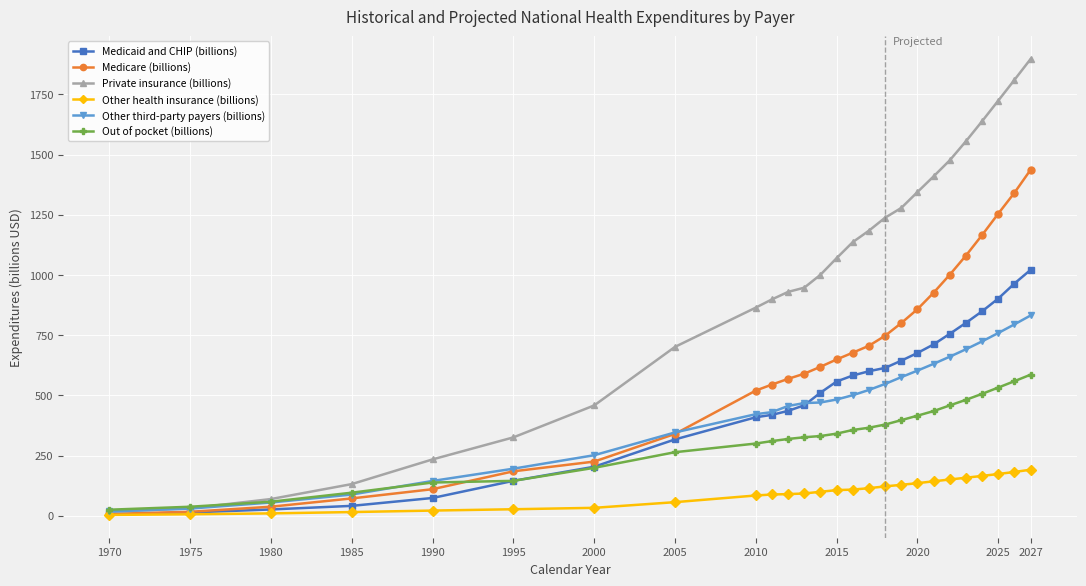

List the series in order of their peak value, lowest first.

Other health insurance (billions), Out of pocket (billions), Other third-party payers (billions), Medicaid and CHIP (billions), Medicare (billions), Private insurance (billions)